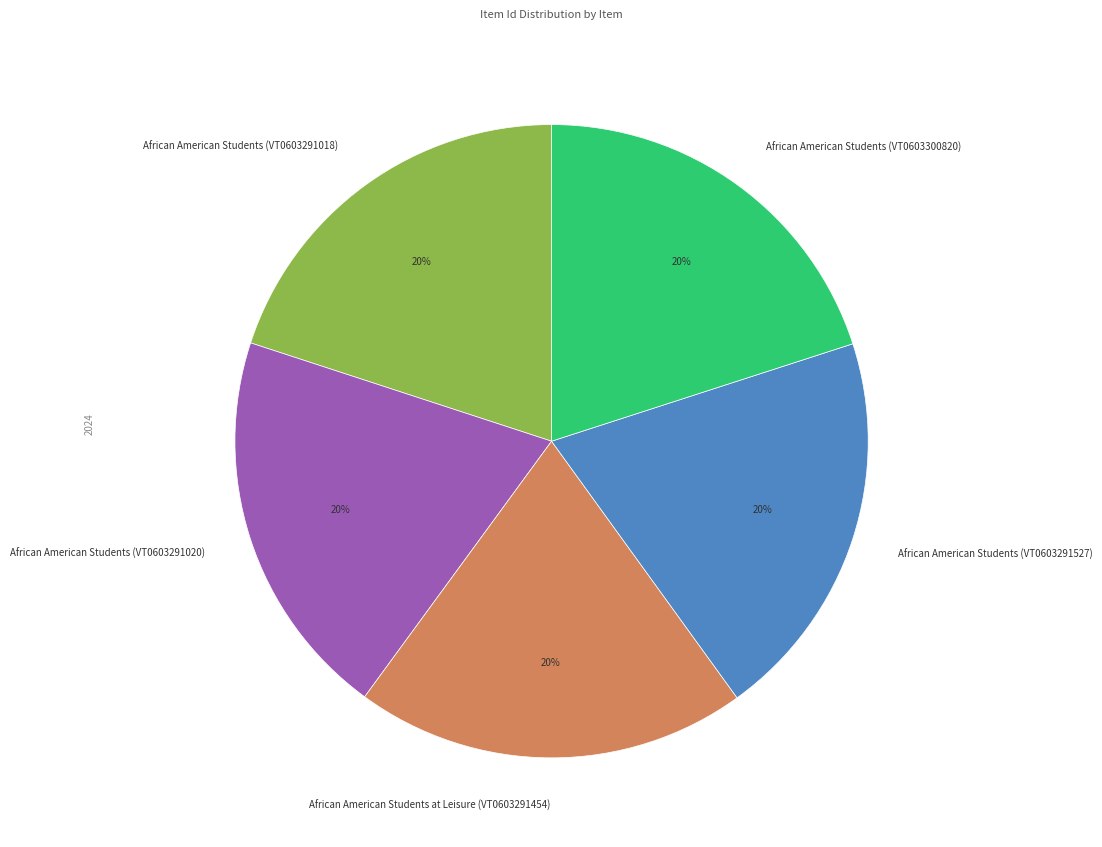

Approximately how many times larger is the value at African American Students (VT0603291527) compared to African American Students at Leisure (VT0603291454)?

1.0